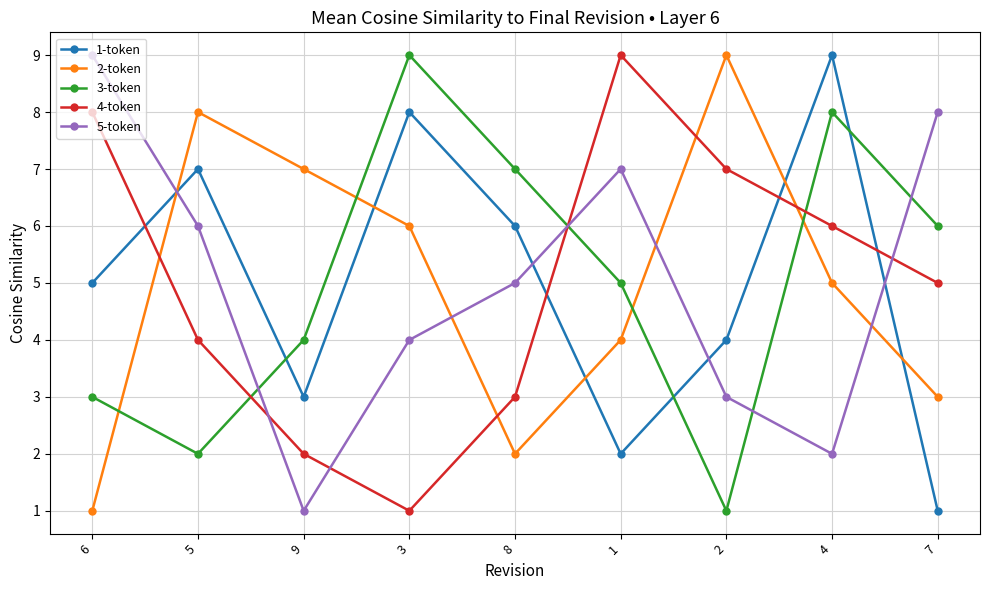

The value of 1-token at 8 is 10. True or false?

False